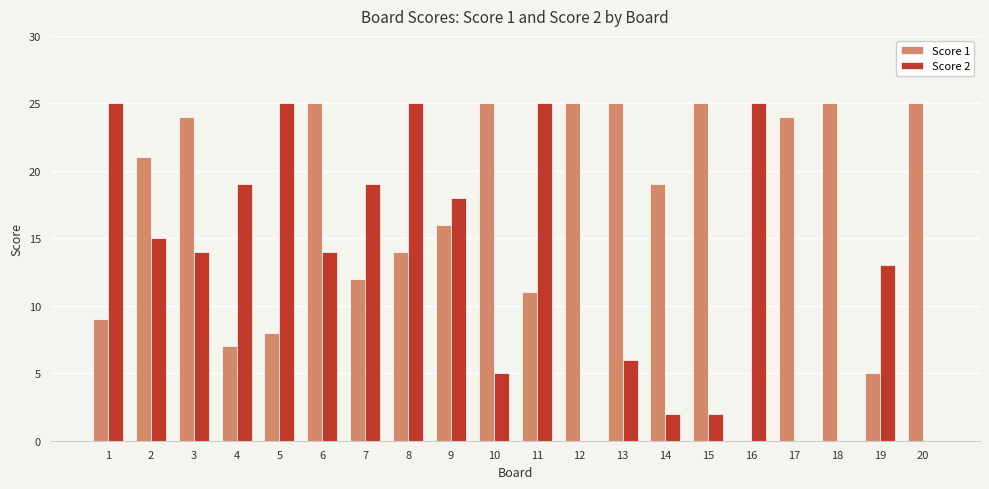

Reading left to right, transcribe all the data shown in this chart.

Score 1: 1=9	2=21	3=24	4=7	5=8	6=25	7=12	8=14	9=16	10=25	11=11	12=25	13=25	14=19	15=25	16=0	17=24	18=25	19=5	20=25
Score 2: 1=25	2=15	3=14	4=19	5=25	6=14	7=19	8=25	9=18	10=5	11=25	12=0	13=6	14=2	15=2	16=25	17=0	18=0	19=13	20=0